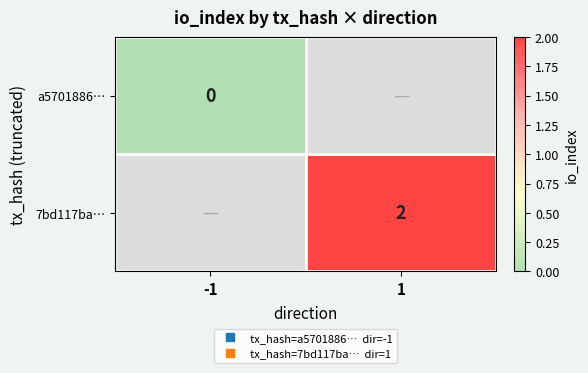

Which has a higher value, -1 or 1?

1